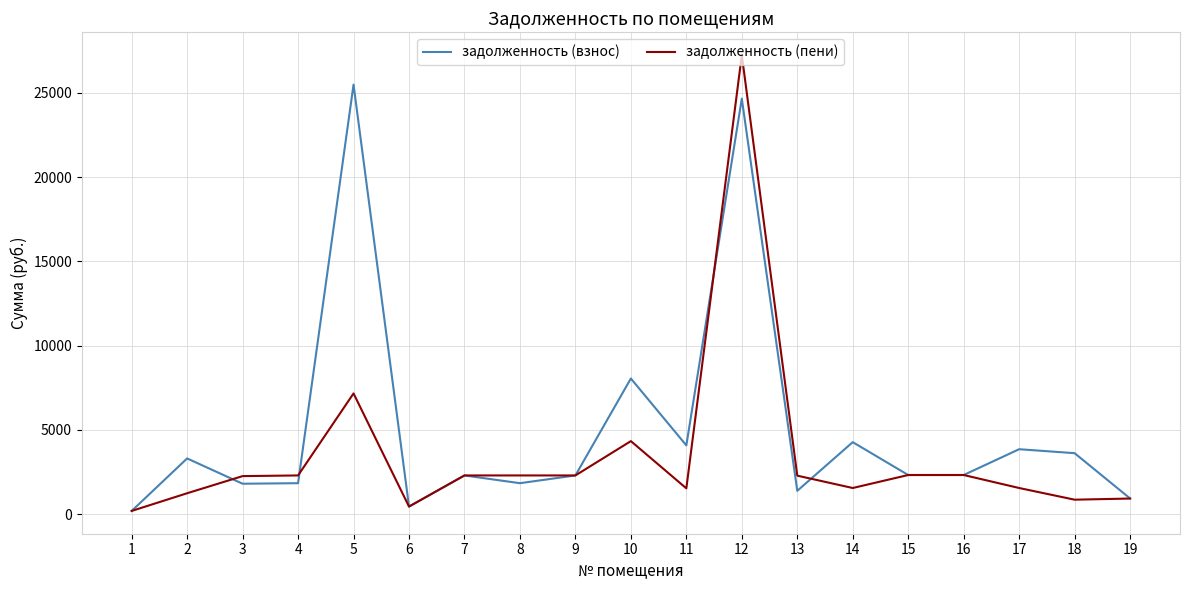

Is it true that задолженность (пени) equals 193.6 at 1?

True